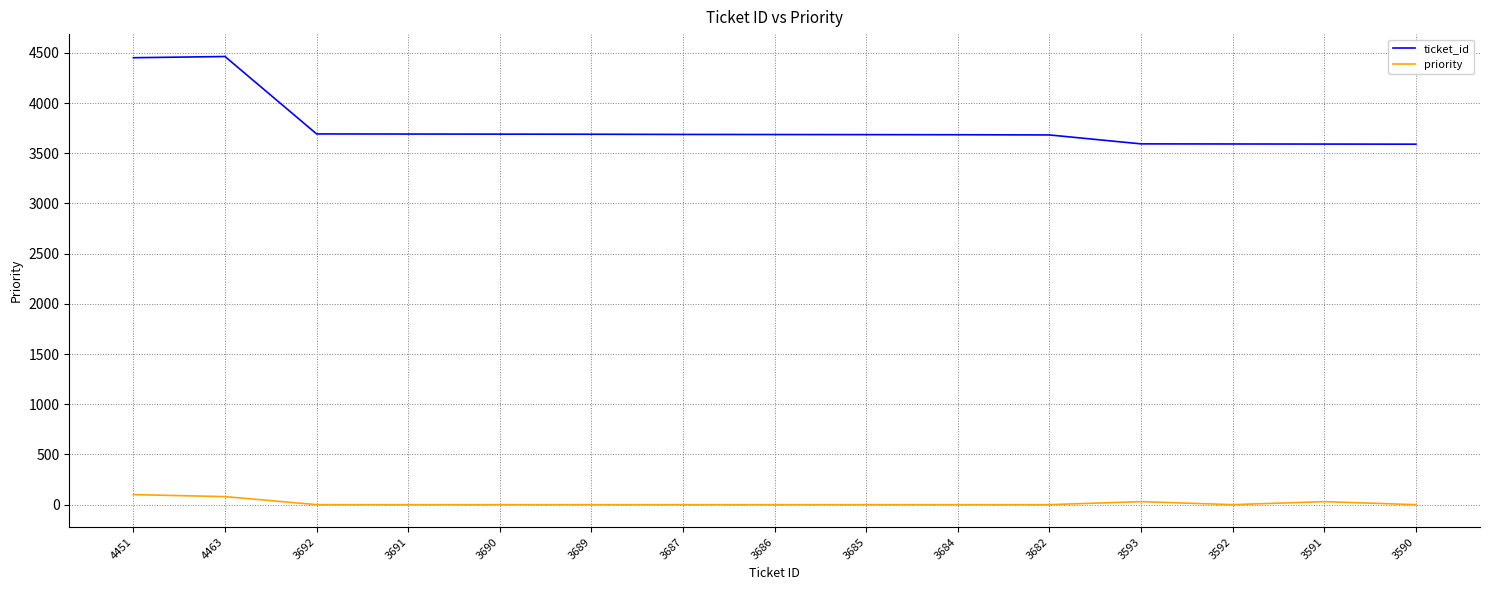

True or false: priority and ticket_id intersect in this chart.

False